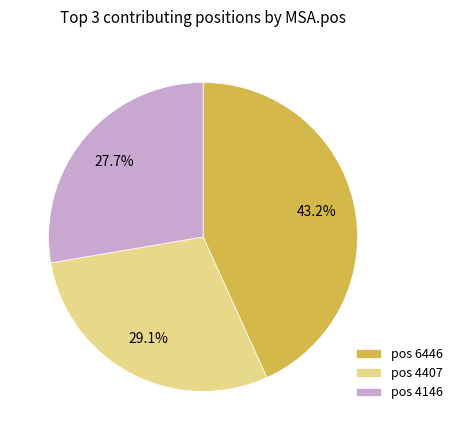

Rank the categories by value from highest to lowest.

pos 6446, pos 4407, pos 4146